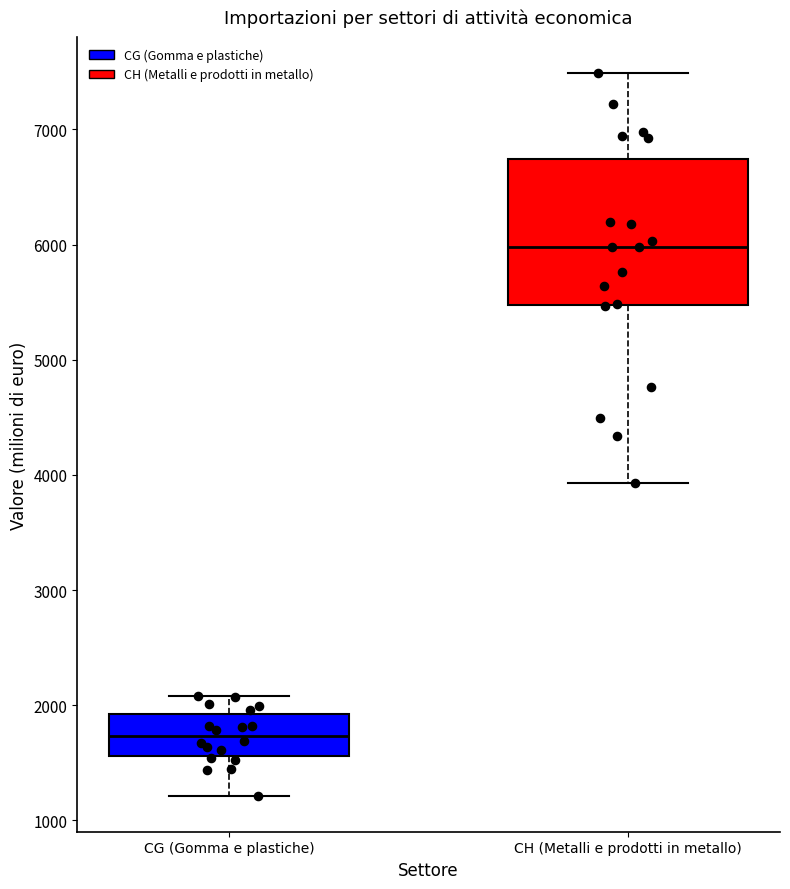

Reading left to right, transcribe this box plot: for each box, give where its median line is, the range the box spans, and where its two whiskers end, as read against the y-axis. The values are not printed on the chart, so give them approximately, as read against the axis.

CG (Gomma e plastiche): median 1700, box 1600 to 1900, whiskers 1200 to 2100
CH (Metalli e prodotti in metallo): median 6000, box 5500 to 6700, whiskers 3900 to 7500